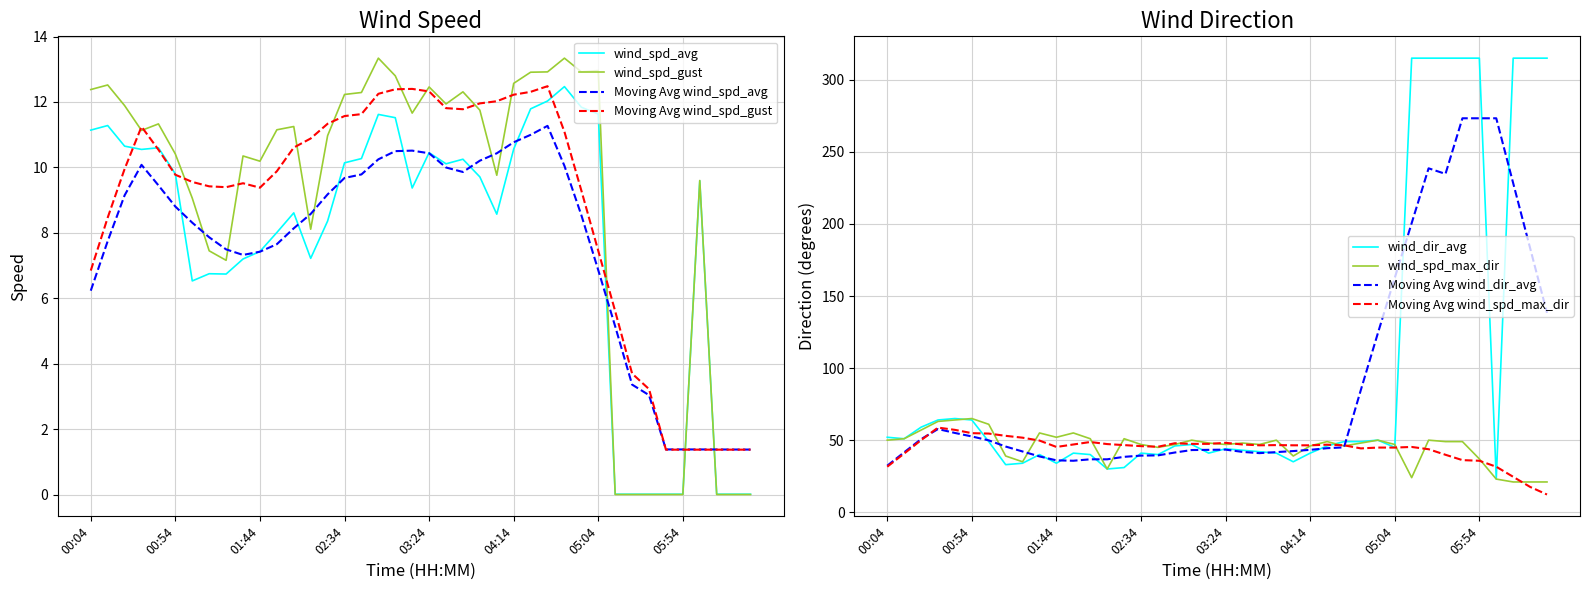

At which label does wind_dir_avg first exceed 46?

00:04